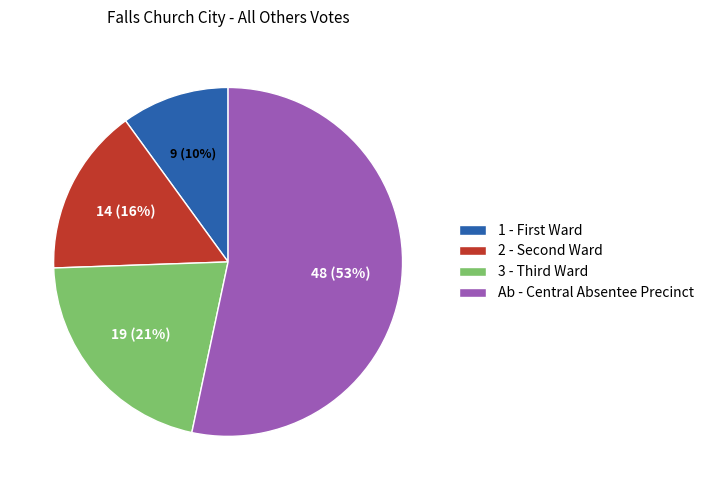

To the nearest percent, what is the difference between the largest and smallest slice percentages?

43%